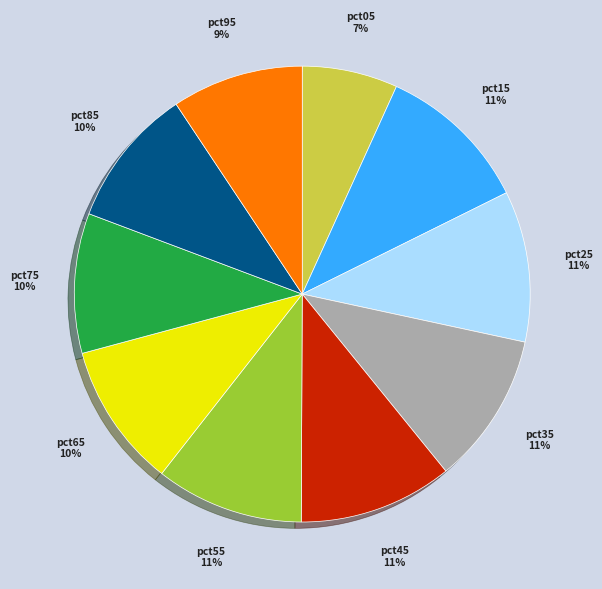

To the nearest percent, what is the average slice percentage?

10%